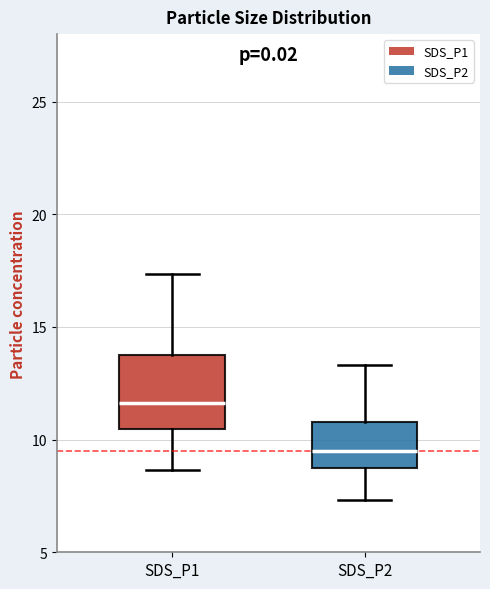

Reading left to right, transcribe this box plot: for each box, give where its median line is, the range the box spans, and where its two whiskers end, as read against the y-axis. The values are not printed on the chart, so give them approximately, as read against the axis.

SDS_P1: median 11.5, box 10.5 to 14.0, whiskers 8.5 to 17.5
SDS_P2: median 9.5, box 8.5 to 11.0, whiskers 7.5 to 13.5